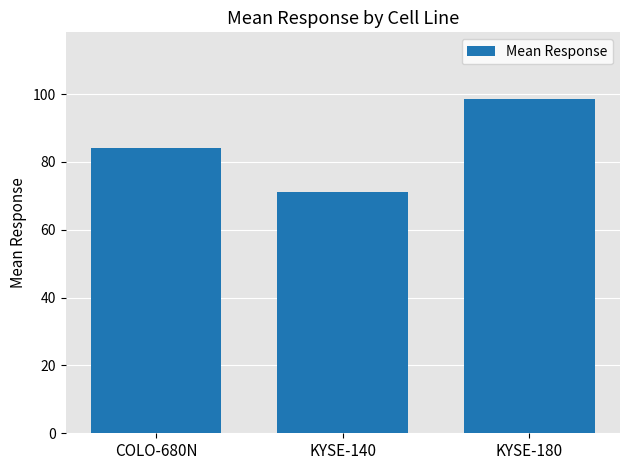

Reading left to right, what are all the values shown in this chart?

84.2	71.2	98.5